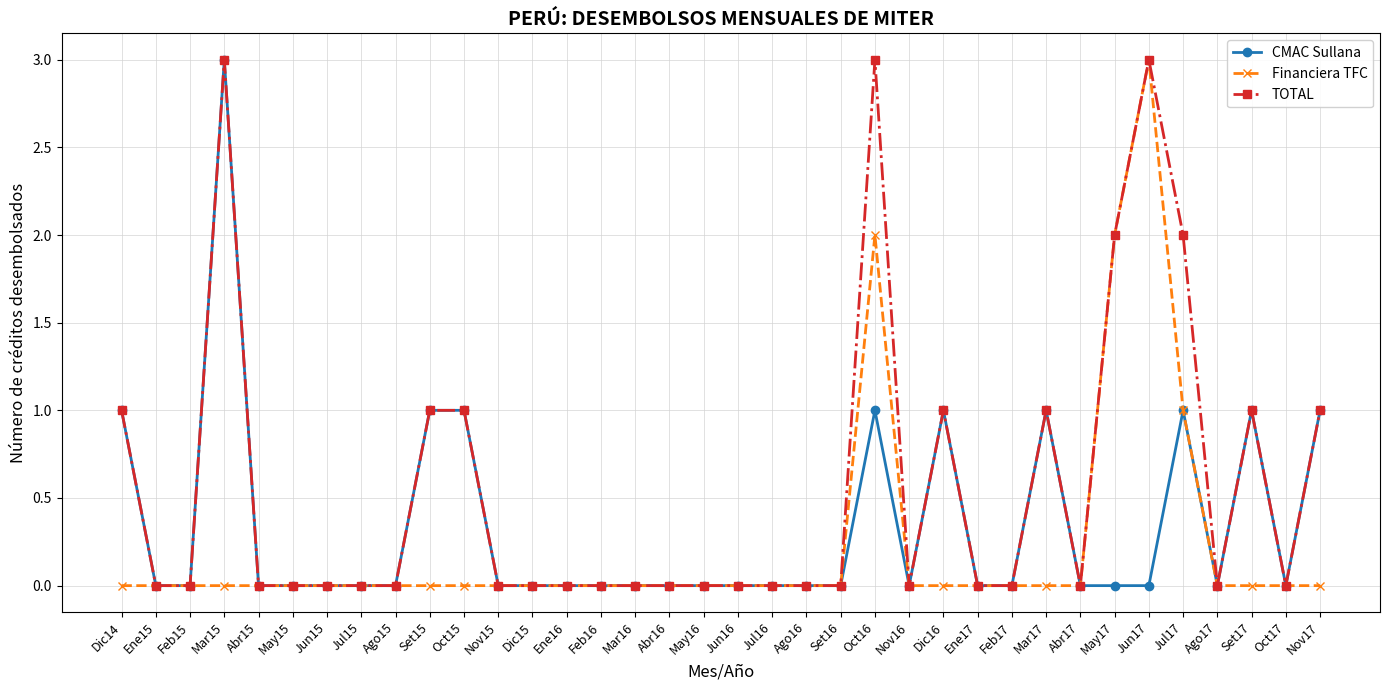

What position from the left is Ago17?

33